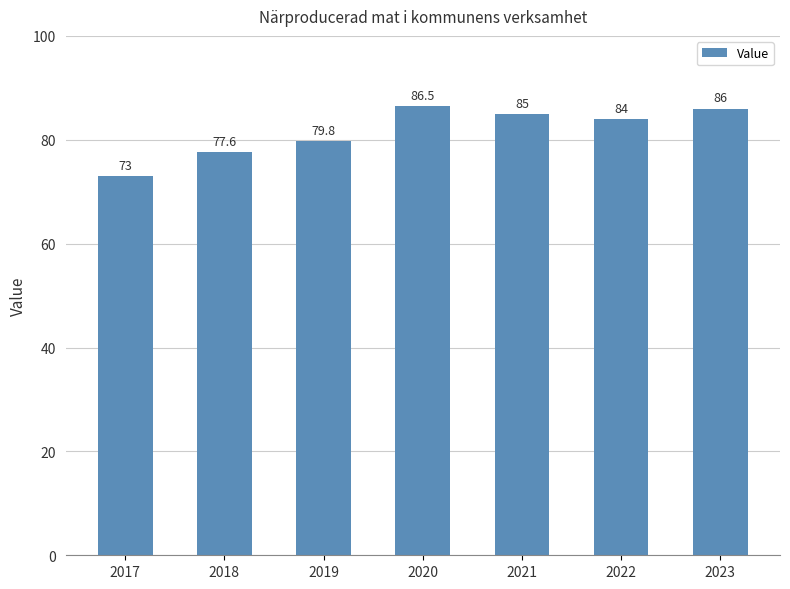

What is the difference between the values at 2017 and 2019?

6.8